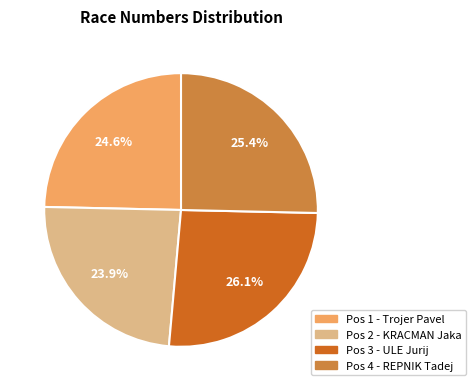

Is it true that Pos 1 - Trojer Pavel is 25% of the pie?

True